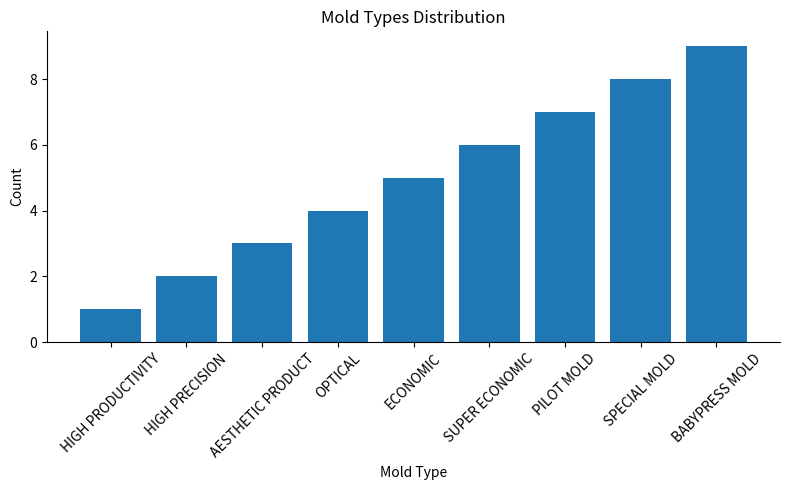

What is the minimum value shown in the chart?

1